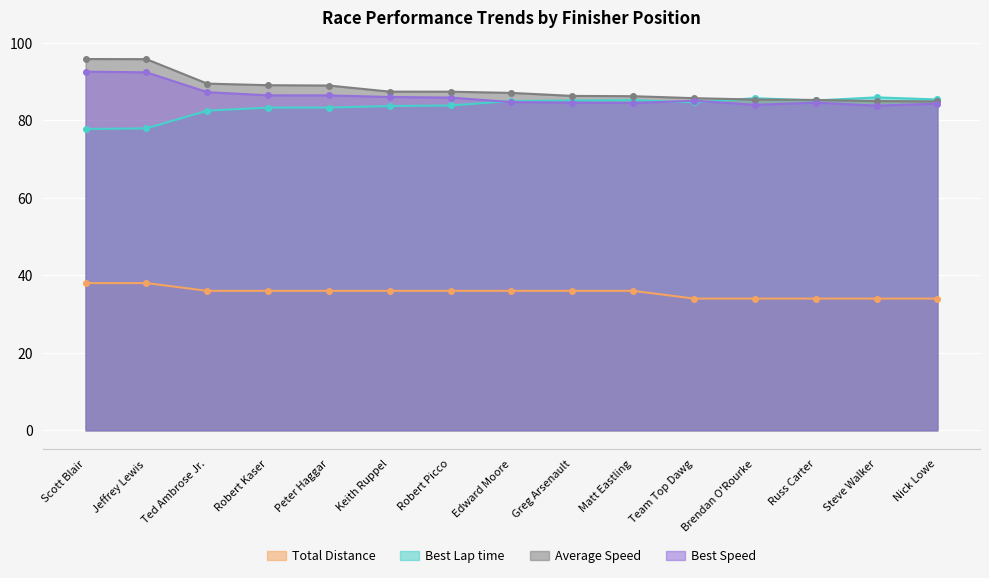

How many interior local valleys does the Best Speed series have?

3